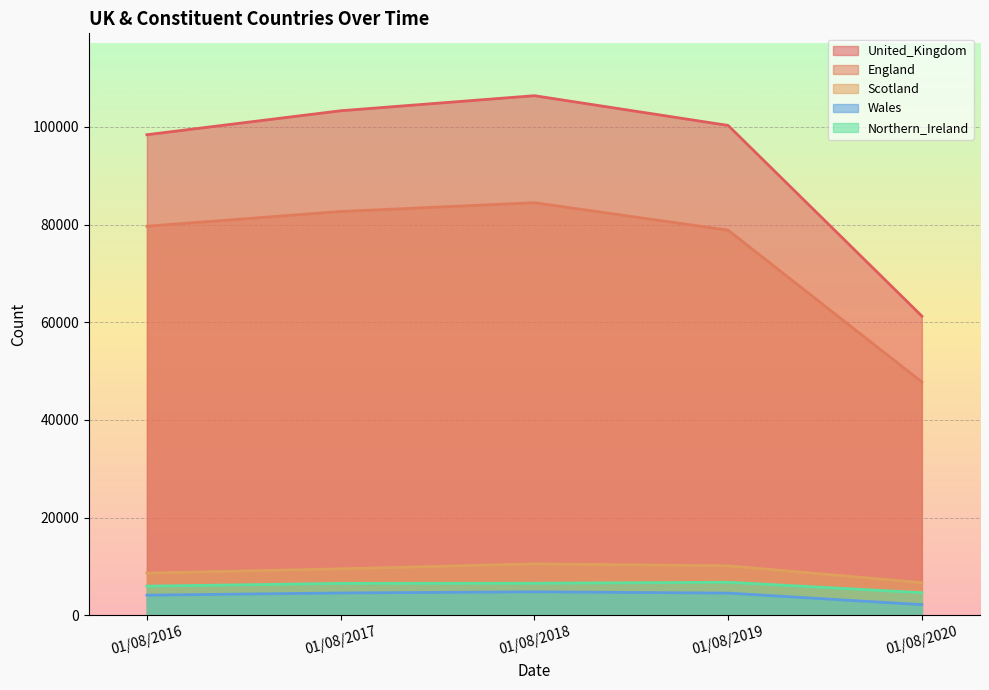

True or false: Scotland and United_Kingdom cross at least once.

False